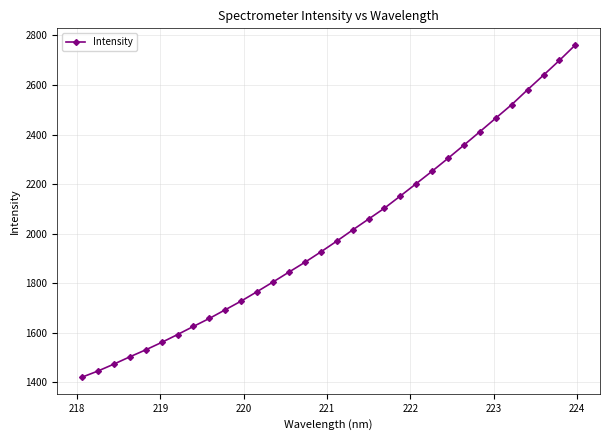

What is the average value?

1998.3